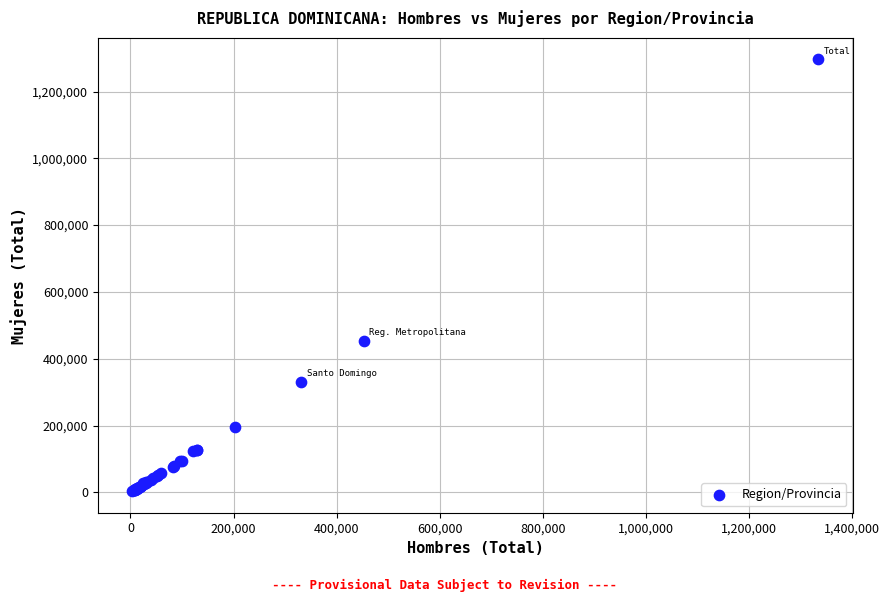

What Y value in the scatter plot is closest to 649996?

453545